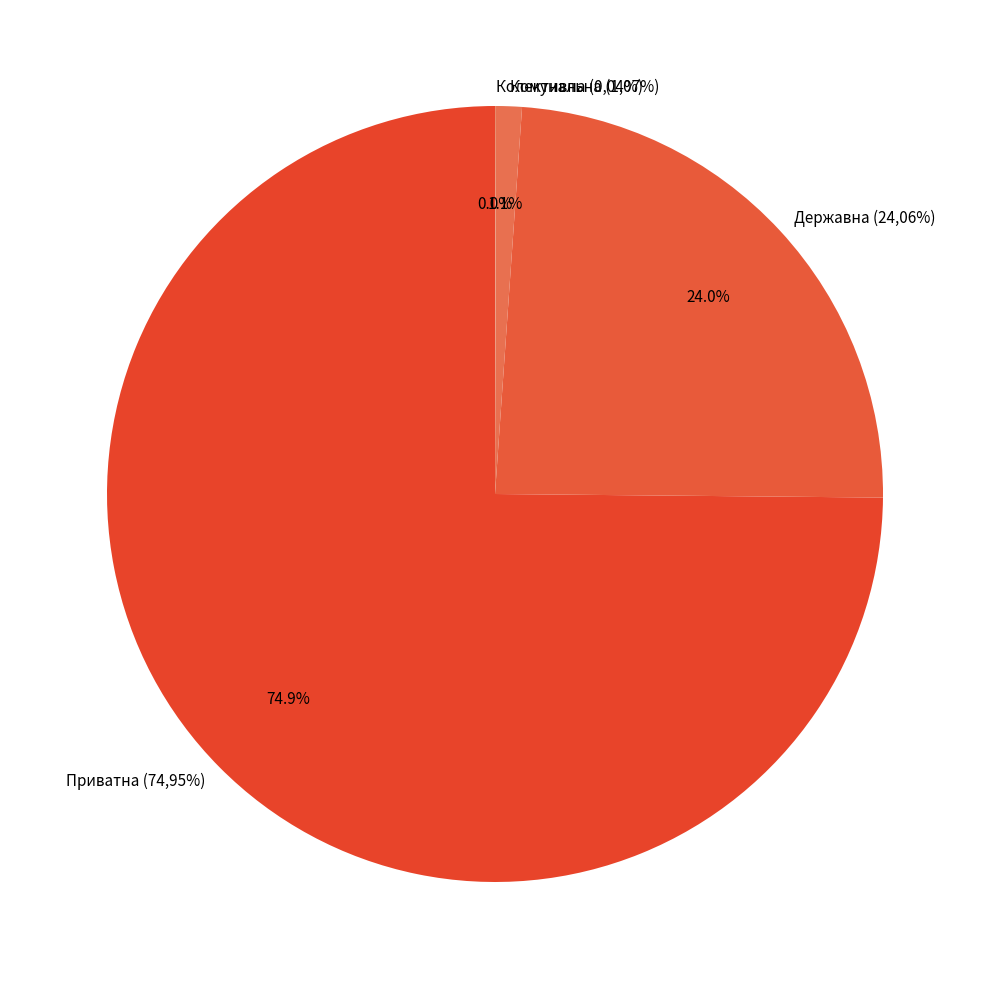

What is the ratio of the value at Приватна (74,95%) to the value at Комунальна (1,07%)?

69.9